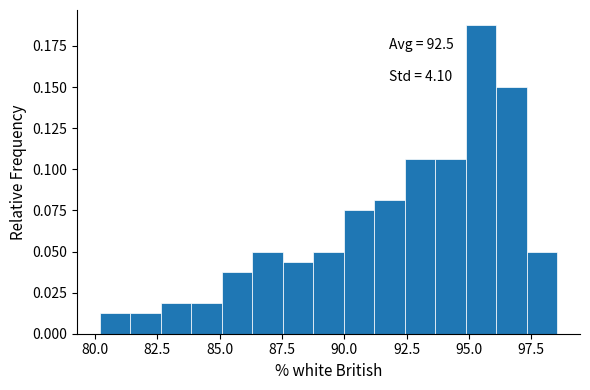

Around what value on the x-axis is the tallest bar? Give the approximate position of its centre, as read against the axis.

95.5